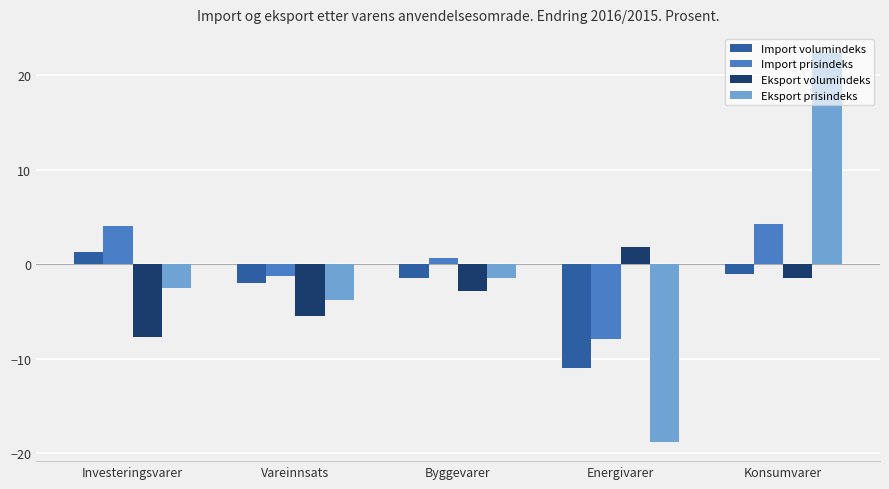

What is the difference between the Eksport volumindeks values at Energivarer and Byggevarer?

4.6